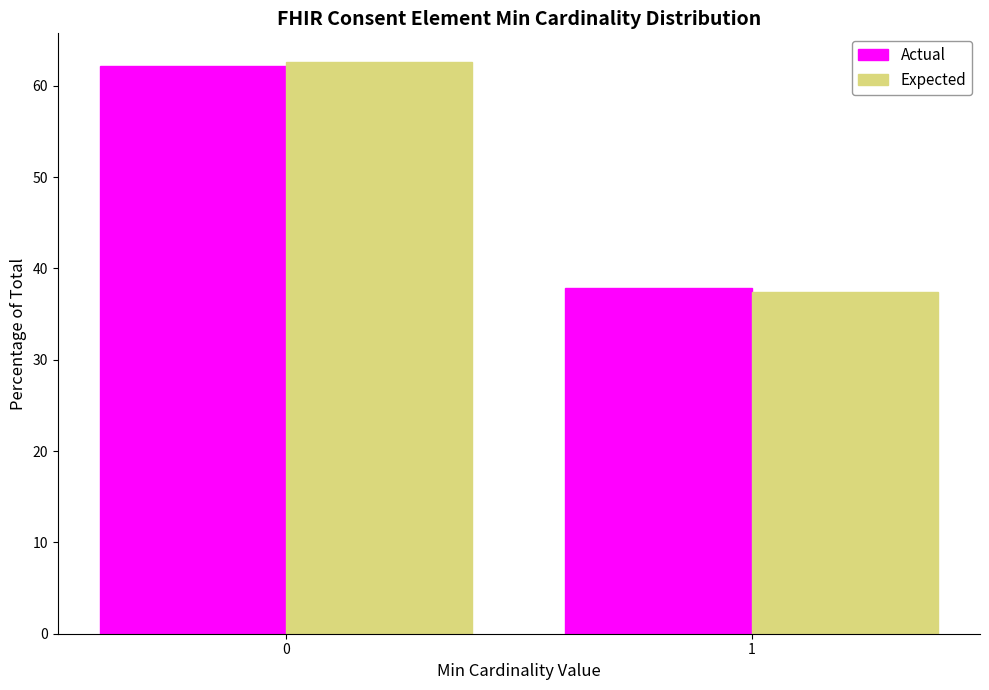

Reading left to right, extract all data points from this chart.

Actual: 62.1	37.9
Expected: 62.6	37.4